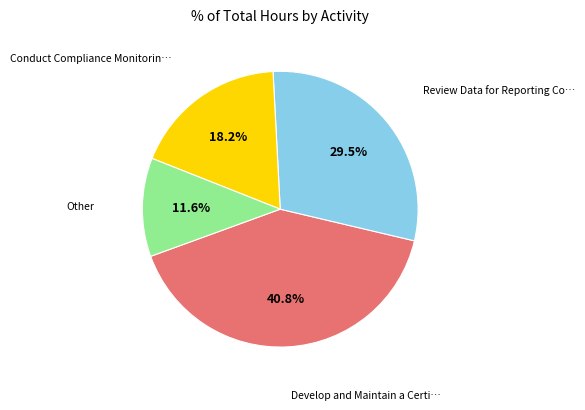

Is there any slice that represents more than half of the pie?

No